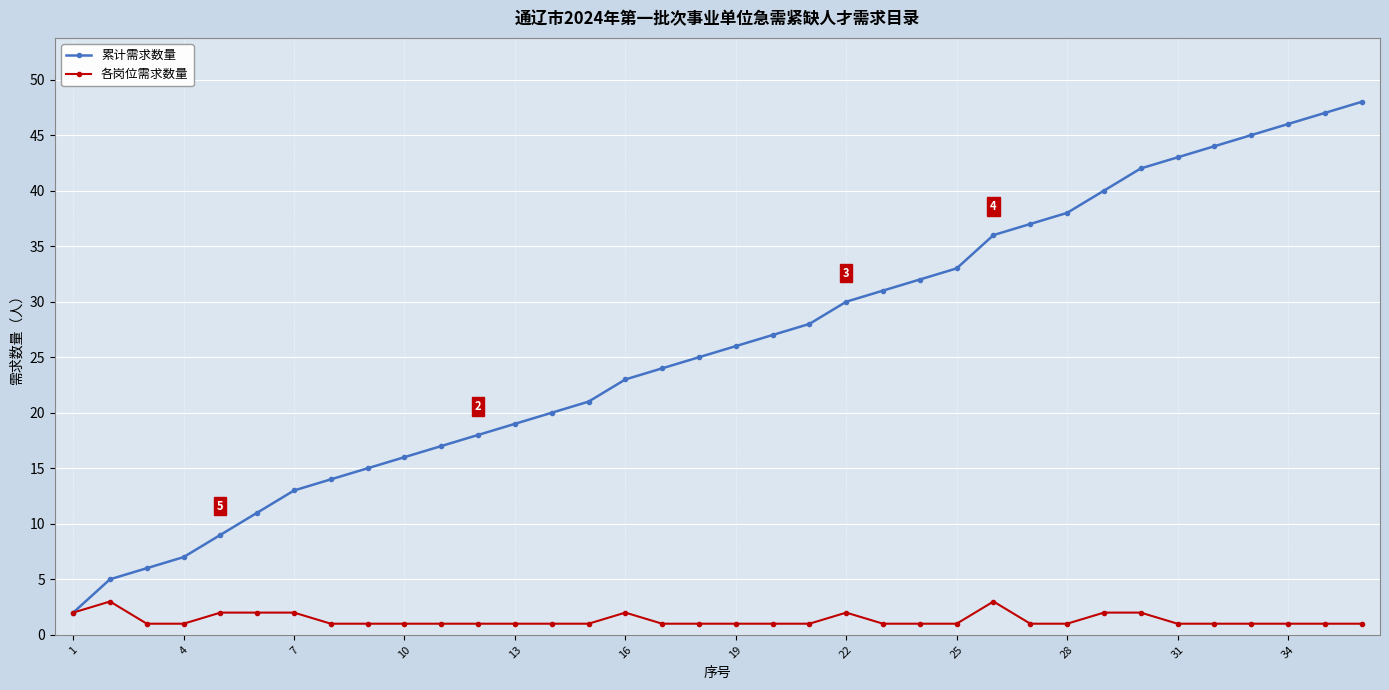

Which series has the largest range (max minus min)?

累计需求数量